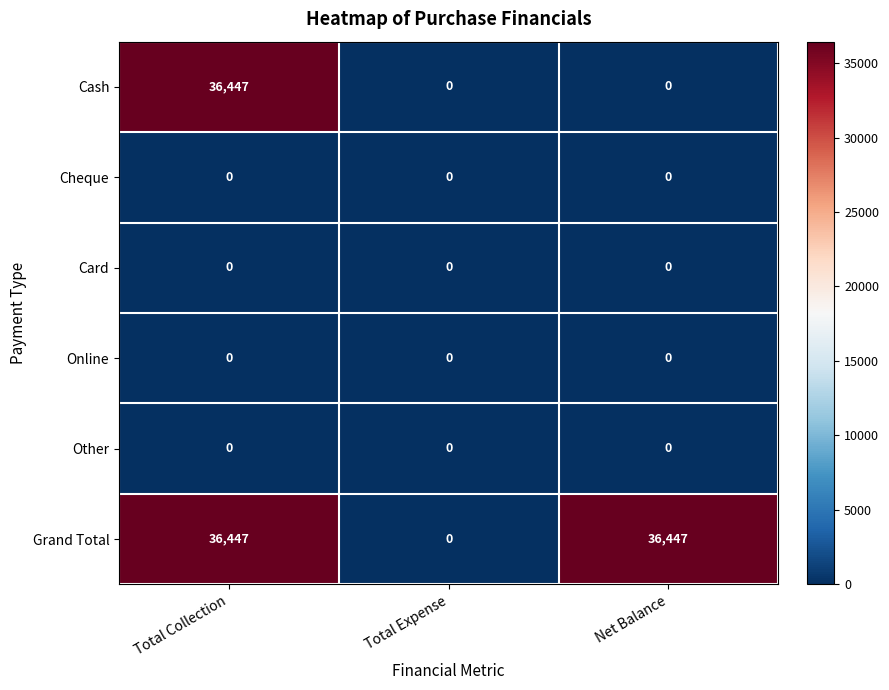

What is the maximum value for Grand Total?

36447